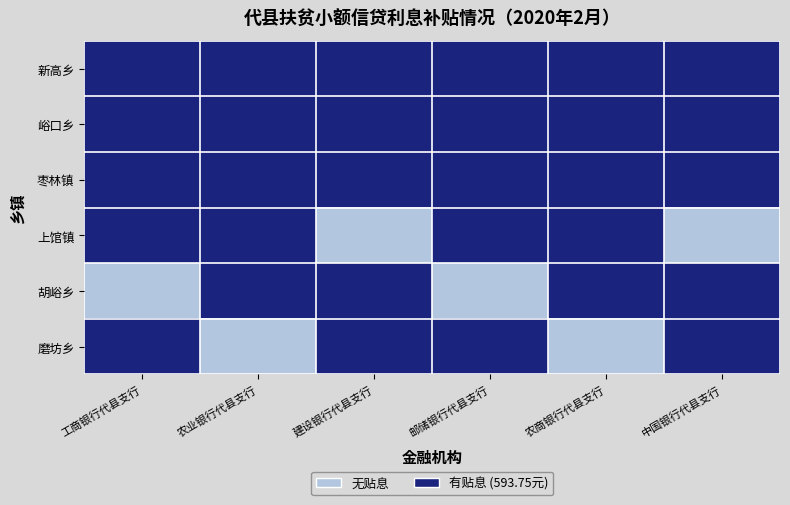

Reading left to right, list all the values displayed in this chart.

新高乡: 工商银行代县支行=593.8	农业银行代县支行=593.8	建设银行代县支行=593.8	邮储银行代县支行=593.8	农商银行代县支行=593.8	中国银行代县支行=593.8
峪口乡: 工商银行代县支行=593.8	农业银行代县支行=593.8	建设银行代县支行=593.8	邮储银行代县支行=593.8	农商银行代县支行=593.8	中国银行代县支行=593.8
枣林镇: 工商银行代县支行=593.8	农业银行代县支行=593.8	建设银行代县支行=593.8	邮储银行代县支行=593.8	农商银行代县支行=593.8	中国银行代县支行=593.8
上馆镇: 工商银行代县支行=593.8	农业银行代县支行=593.8	建设银行代县支行=0.0	邮储银行代县支行=593.8	农商银行代县支行=593.8	中国银行代县支行=0.0
胡峪乡: 工商银行代县支行=0.0	农业银行代县支行=593.8	建设银行代县支行=593.8	邮储银行代县支行=0.0	农商银行代县支行=593.8	中国银行代县支行=593.8
磨坊乡: 工商银行代县支行=593.8	农业银行代县支行=0.0	建设银行代县支行=593.8	邮储银行代县支行=593.8	农商银行代县支行=0.0	中国银行代县支行=593.8